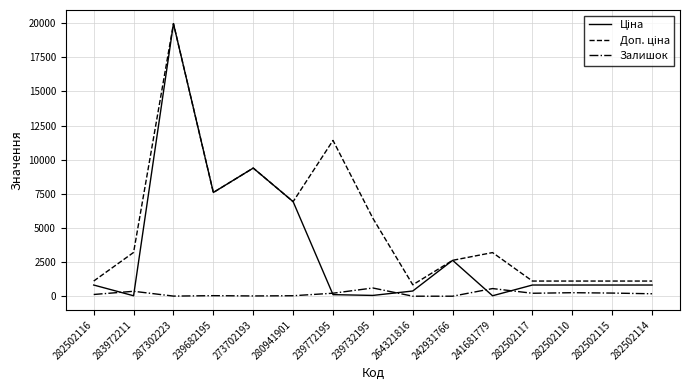

What is the maximum value for Залишок?

601.0